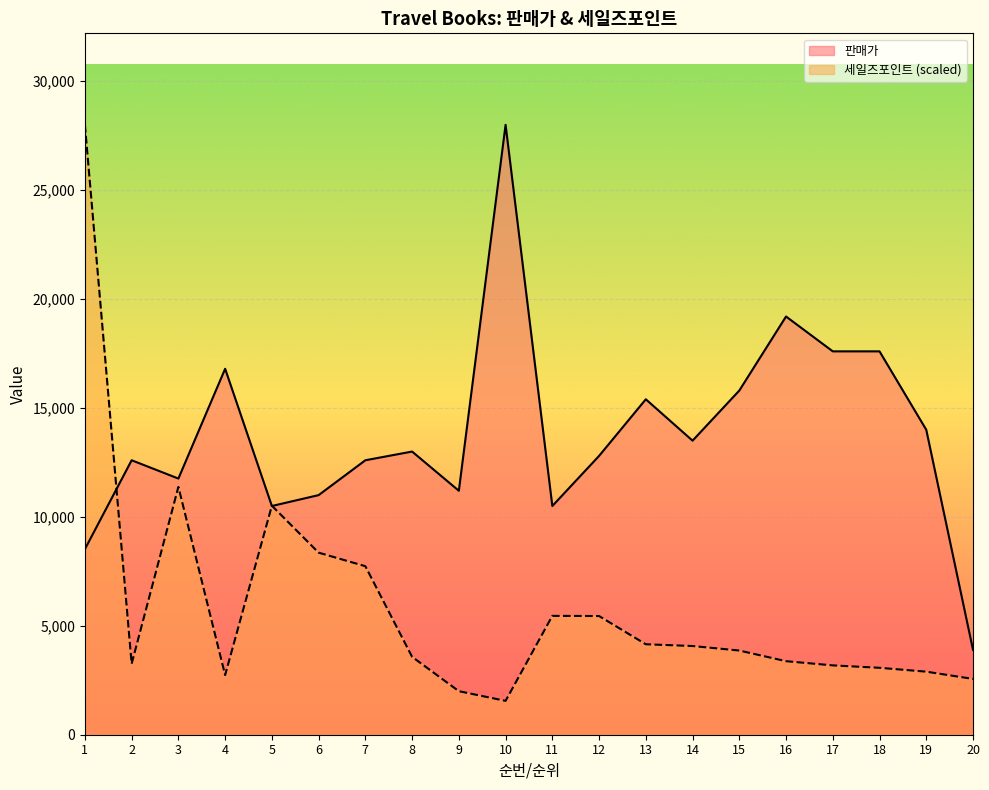

What is the sum of the 세일즈포인트 values at 11 and 20?

8018.0